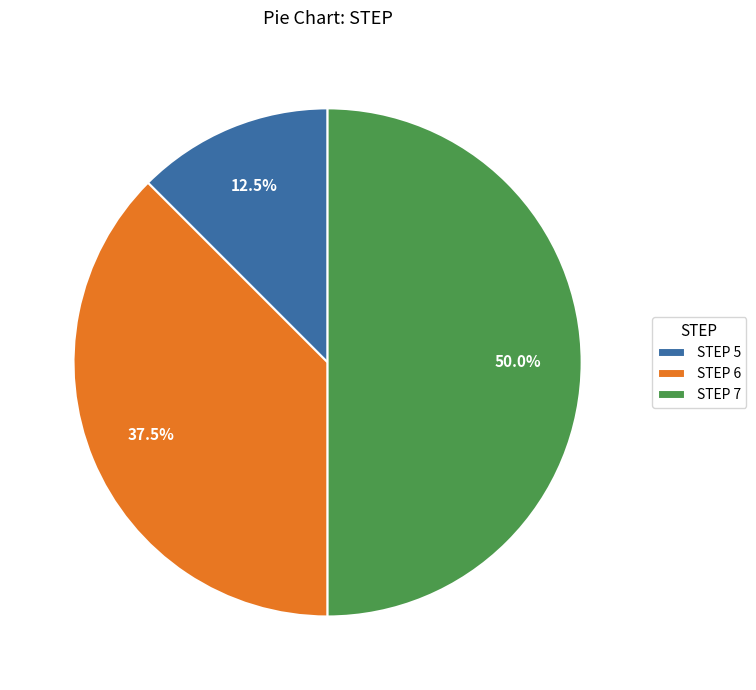

Does STEP 5 account for over 50% of the chart?

No